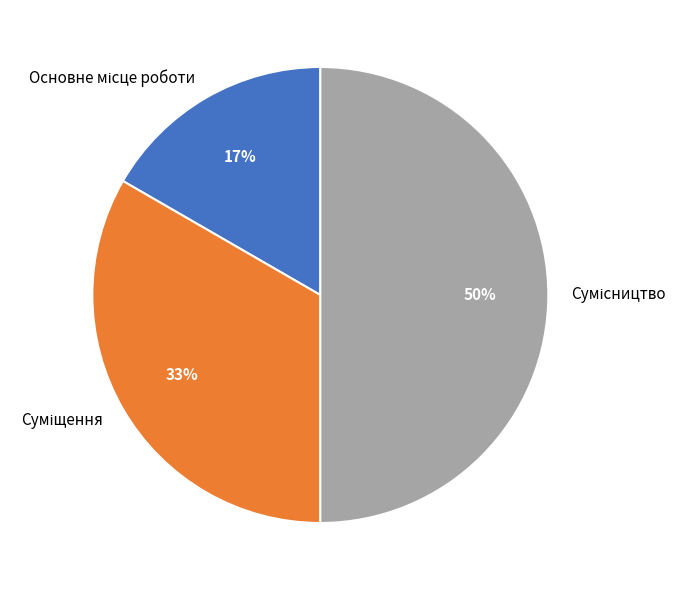

To the nearest percent, what is the difference between the largest and smallest slice percentages?

33%